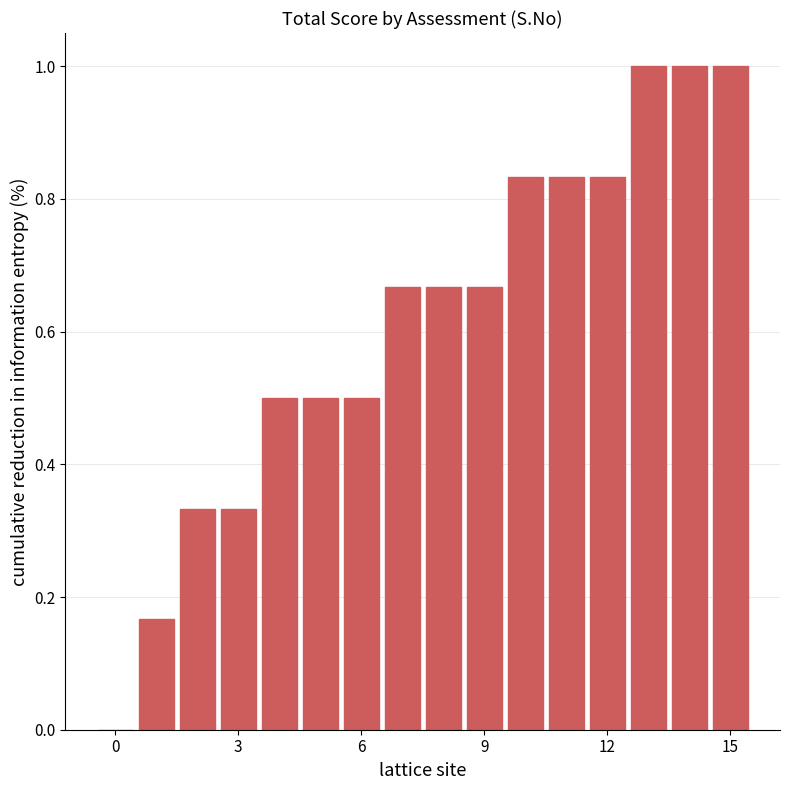

Count the number of values greater than 0.

15